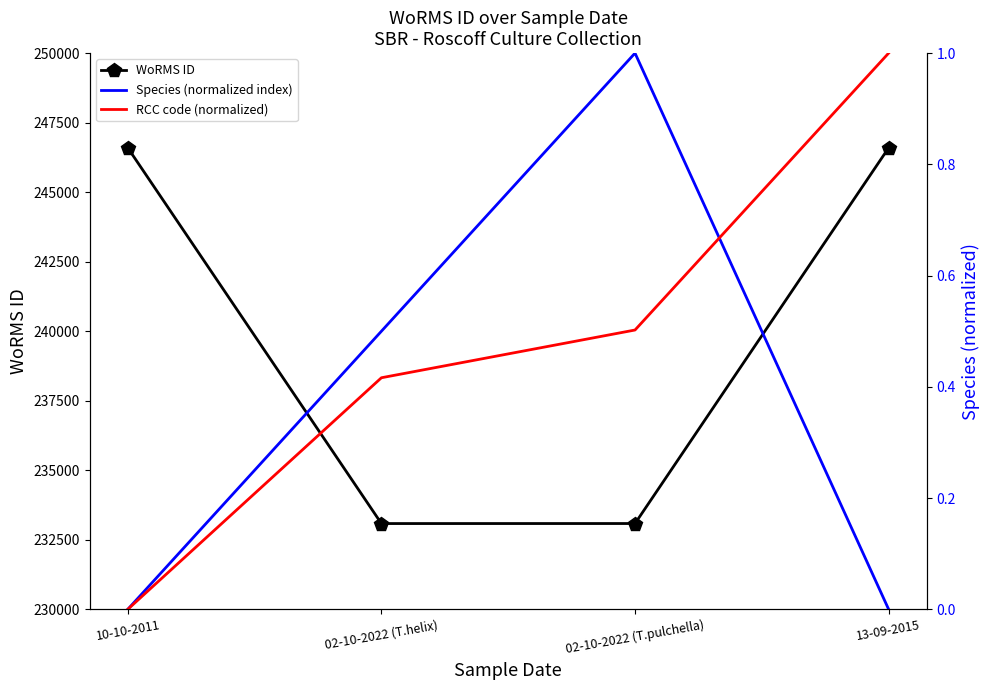

Is it true that RCC code (normalized) equals 1.4 at 13-09-2015?

False